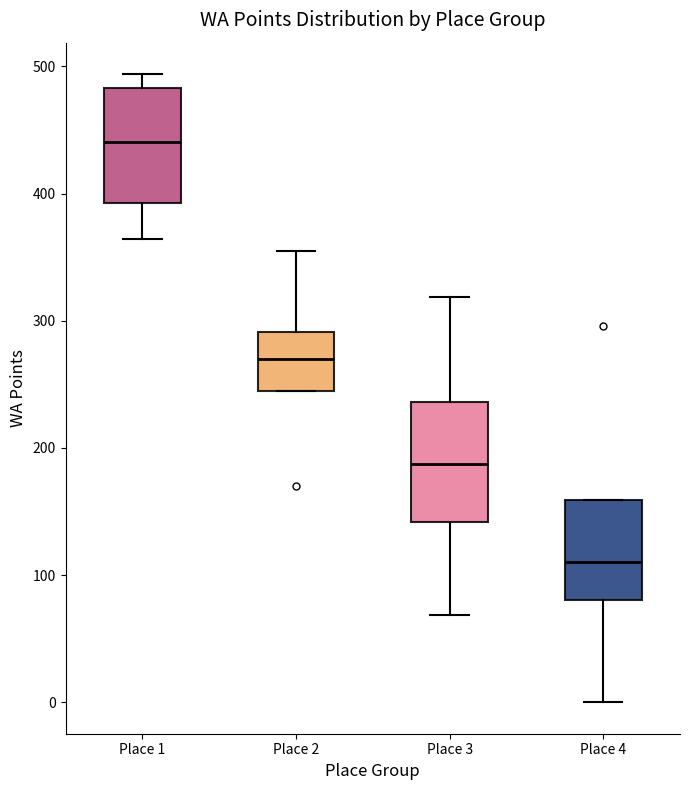

Which box has the highest median line?

Place 1